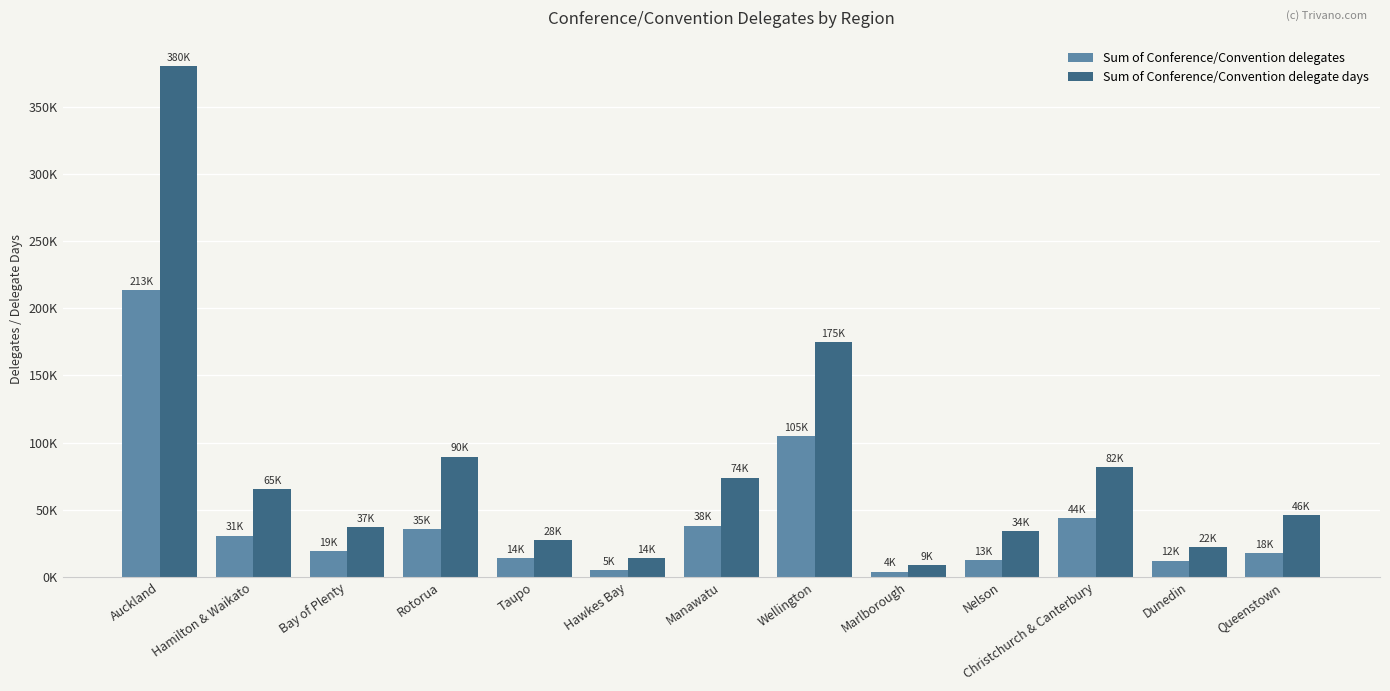

Where does the Sum of Conference/Convention delegate days series first go above 45987?

Auckland